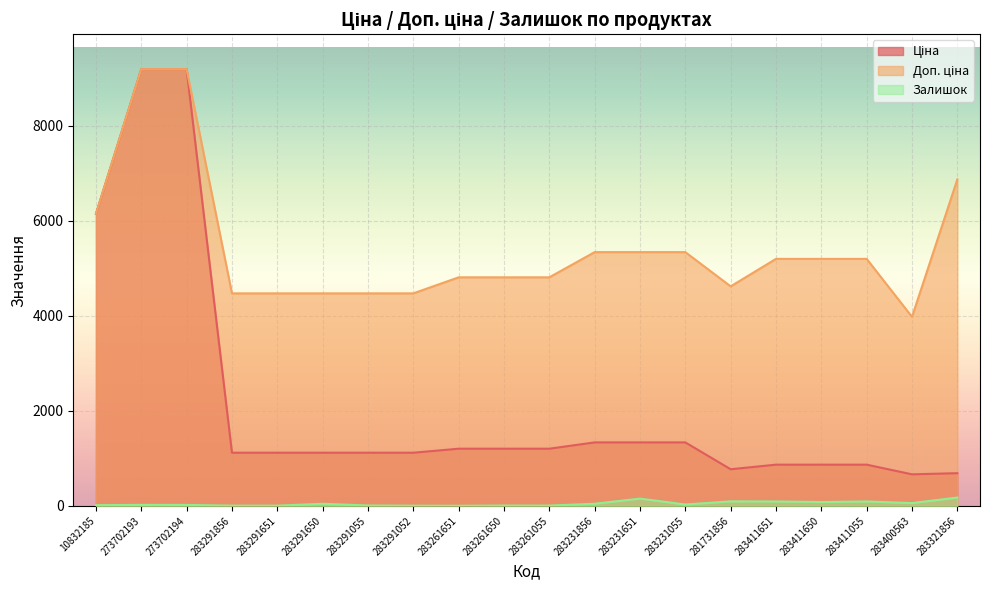

What is the value of the Доп. ціна point at the 5th from the left?

4469.5